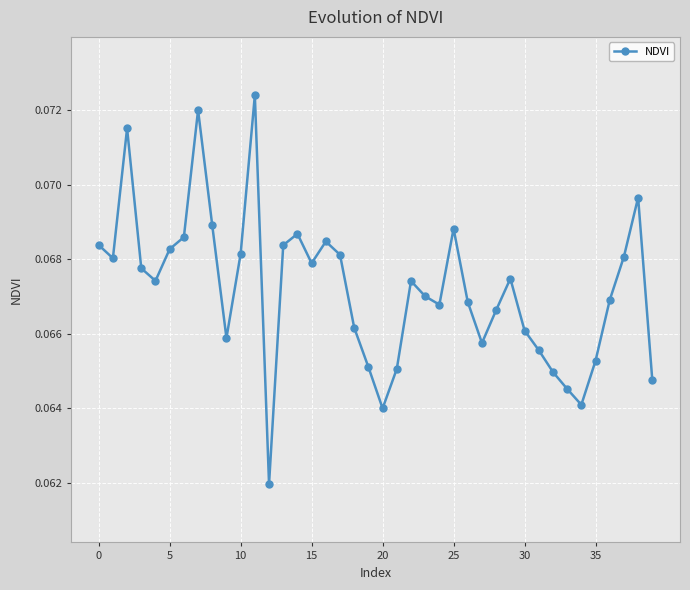

How many values are between 0 and 1?

40